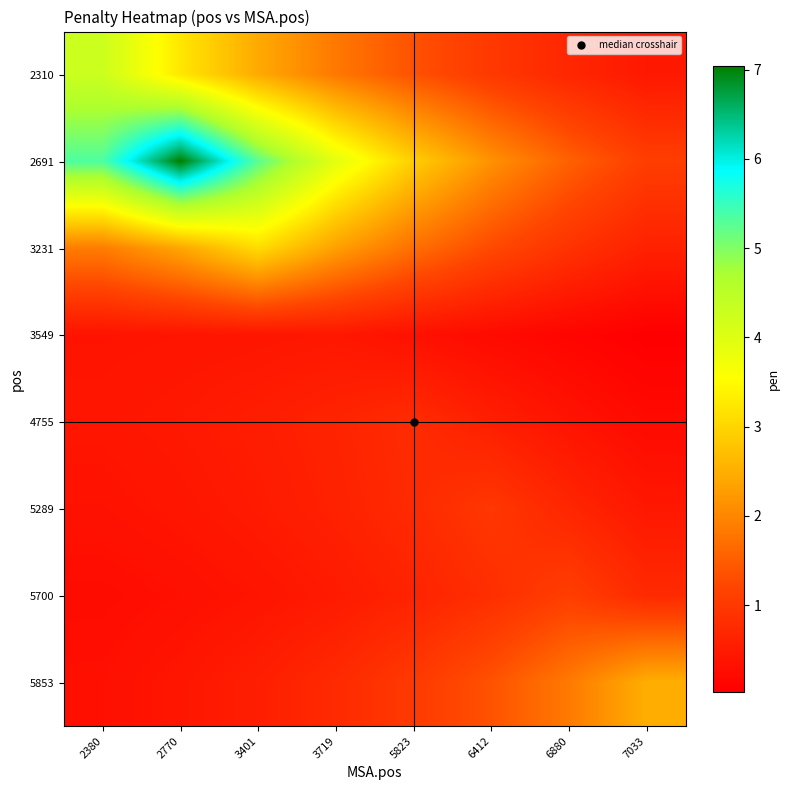

Rank the series at 2770 from highest to lowest value.

2691, 2310, 3231, 4755, 5853, 5289, 3549, 5700